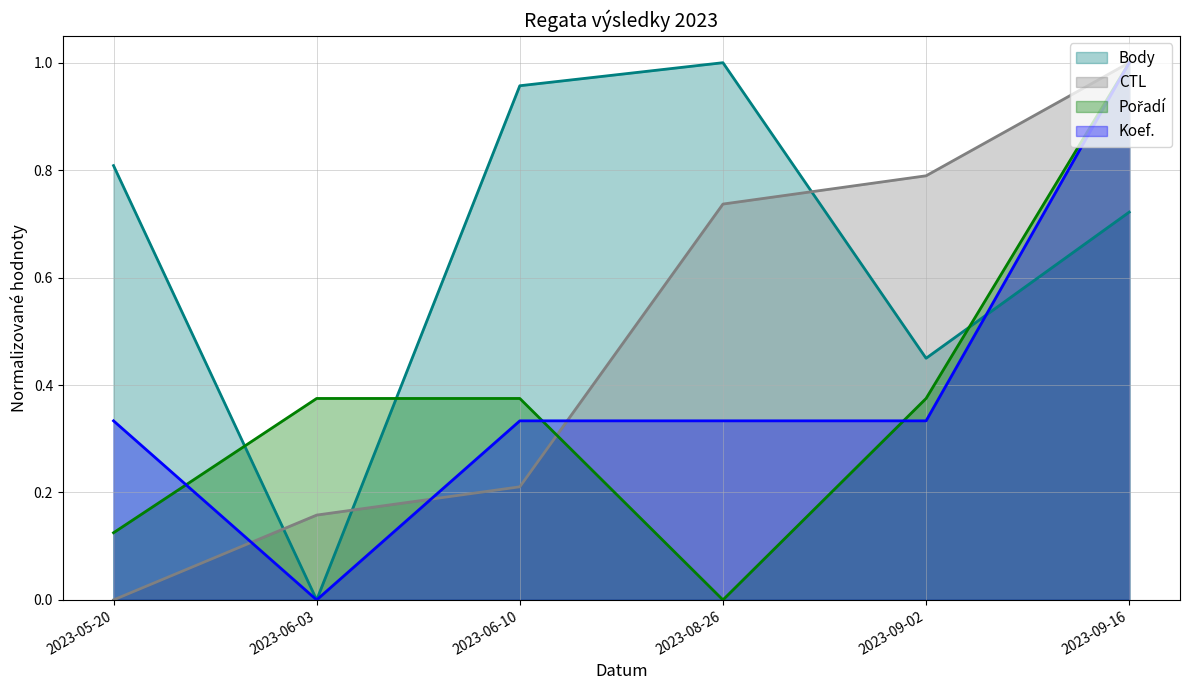

Does the chart display data point markers on the line(s)?

No